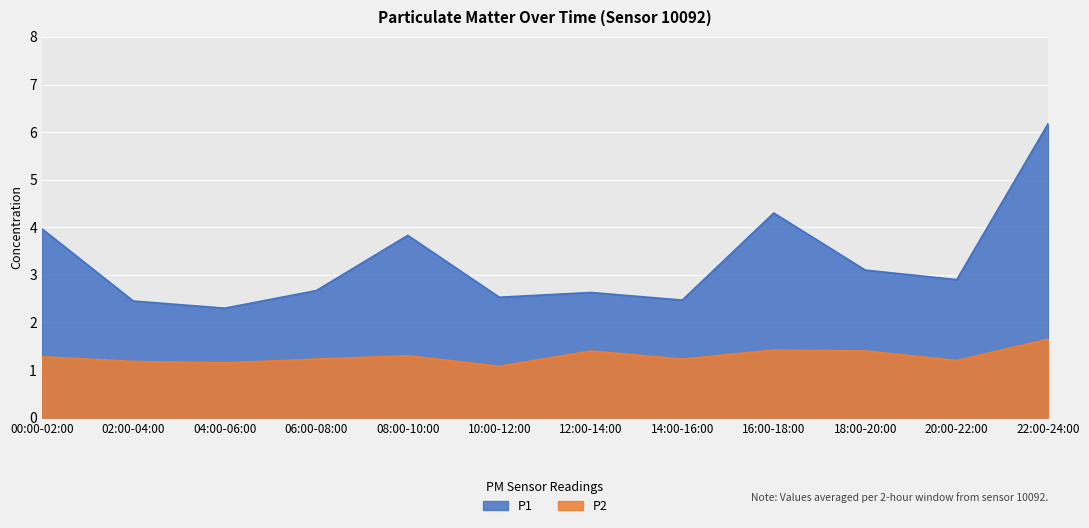

What is the maximum value shown in the chart?

6.2